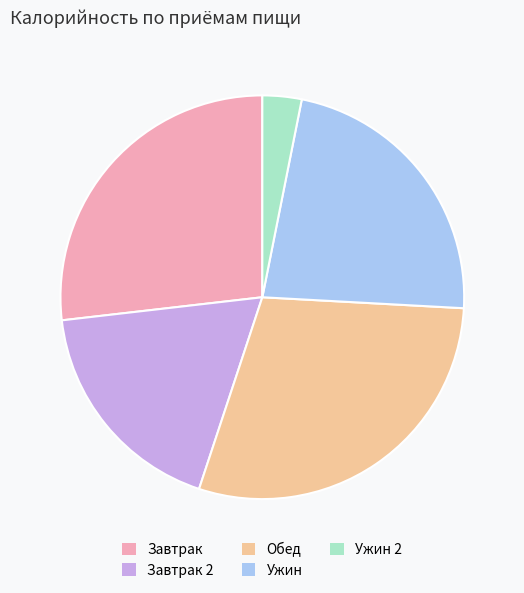

How many segments does this pie chart have?

5